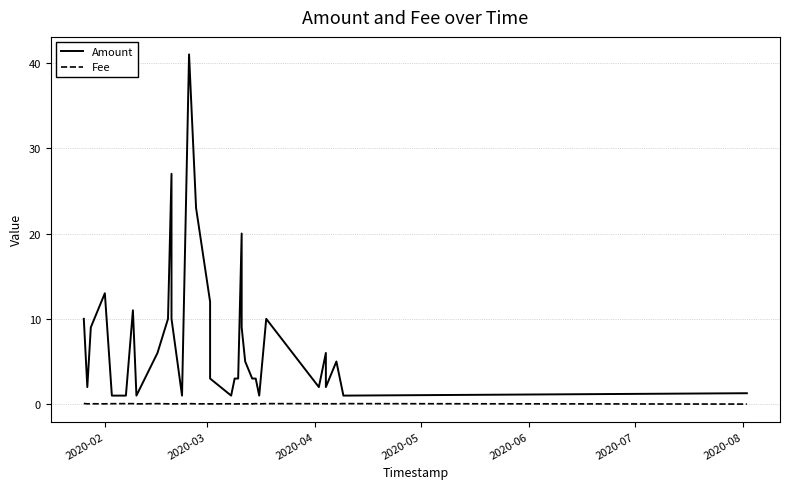

What is the average value of the Amount series?

7.7